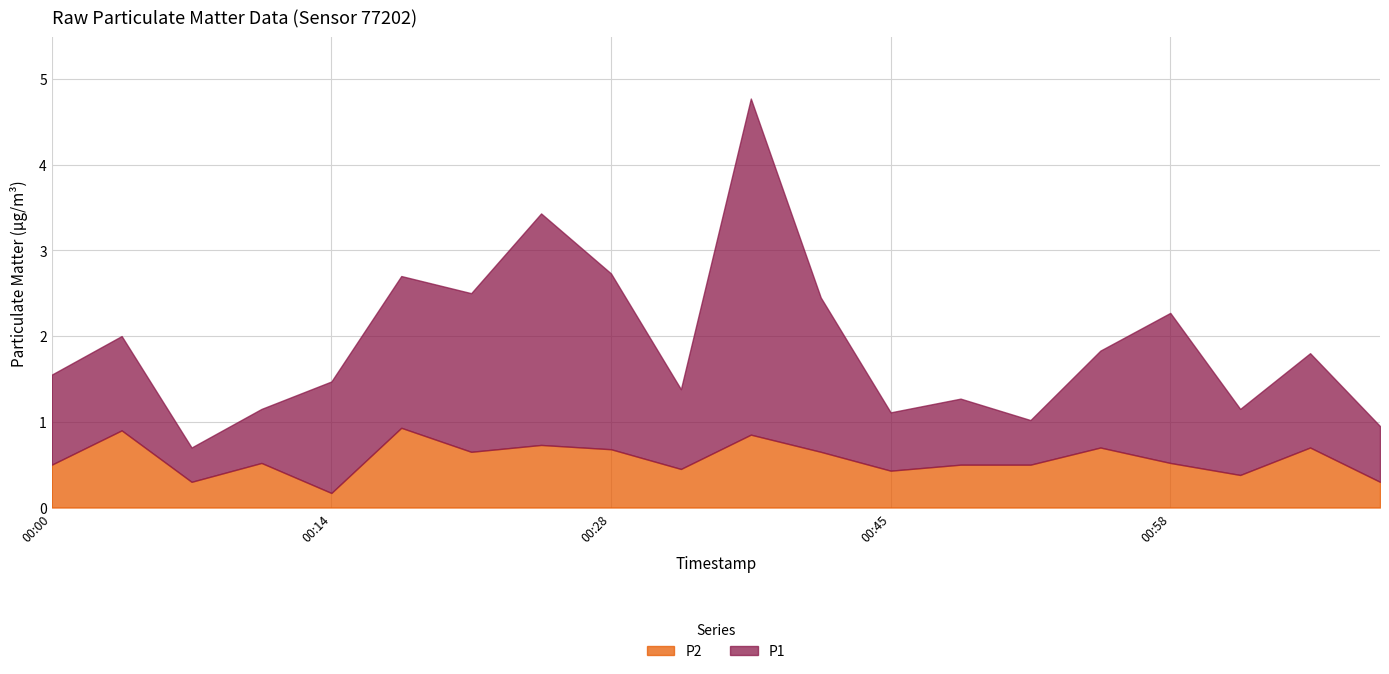

True or false: P2 and P1 cross at least once.

False